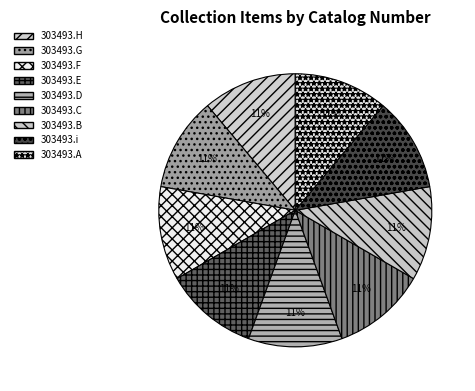

What portion of the pie excludes 303493.A?

88.9%